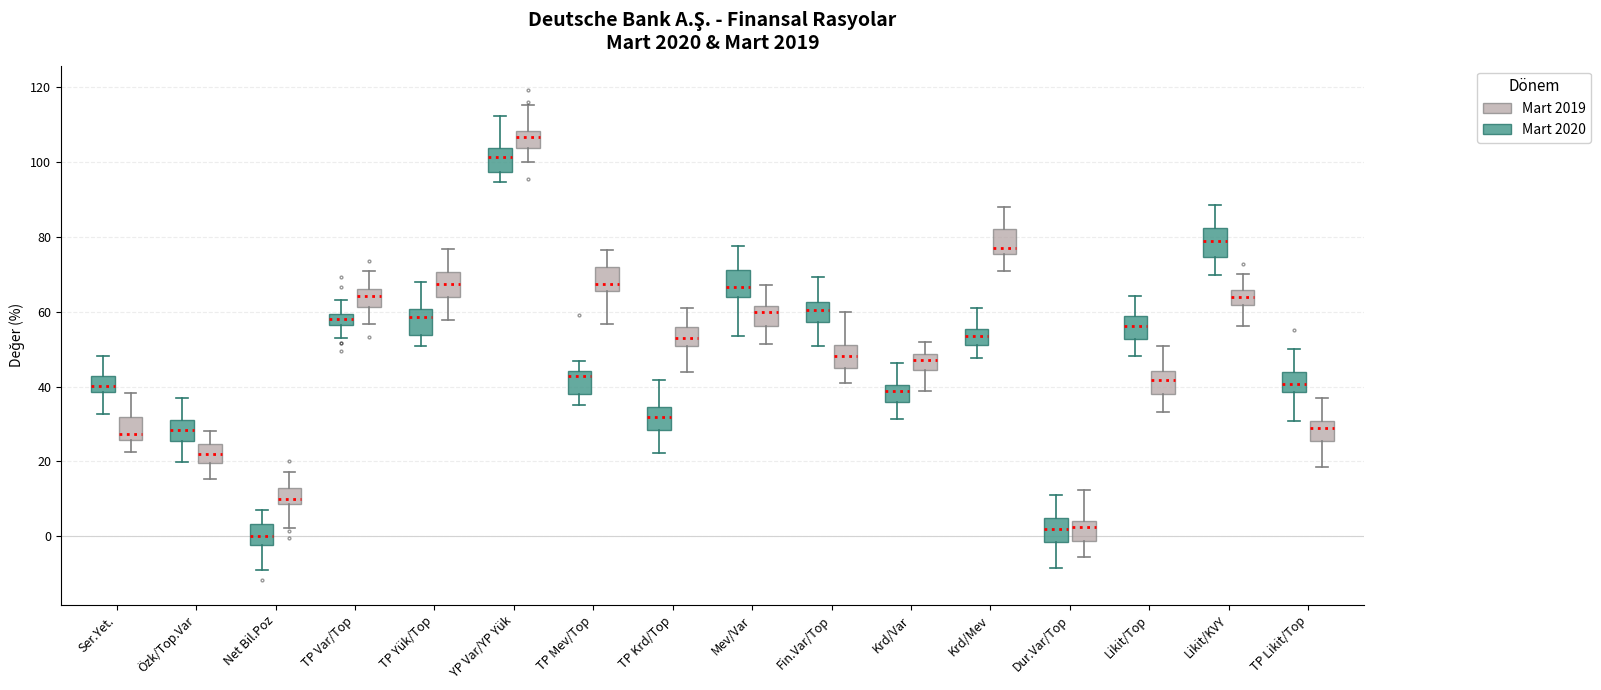

Reading left to right, transcribe this box plot: for each box, give where its median line is, the range the box spans, and where its two whiskers end, as read against the y-axis. The values are not printed on the chart, so give them approximately, as read against the axis.

Ser.Yet. (Mart 2020): median 40, box 38 to 42, whiskers 32 to 48
Ser.Yet. (Mart 2019): median 28, box 26 to 32, whiskers 22 to 38
Özk/Top.Var (Mart 2020): median 28, box 26 to 32, whiskers 20 to 36
Özk/Top.Var (Mart 2019): median 22, box 20 to 24, whiskers 16 to 28
Net Bil.Poz (Mart 2020): median 0, box -2 to 4, whiskers -8 to 8
Net Bil.Poz (Mart 2019): median 10, box 8 to 12, whiskers 2 to 18
TP Var/Top (Mart 2020): median 58, box 56 to 60, whiskers 52 to 64
TP Var/Top (Mart 2019): median 64, box 62 to 66, whiskers 56 to 70
TP Yük/Top (Mart 2020): median 58, box 54 to 60, whiskers 50 to 68
TP Yük/Top (Mart 2019): median 68, box 64 to 70, whiskers 58 to 76
YP Var/YP Yük (Mart 2020): median 102, box 98 to 104, whiskers 94 to 112
YP Var/YP Yük (Mart 2019): median 106, box 104 to 108, whiskers 100 to 116
TP Mev/Top (Mart 2020): median 42, box 38 to 44, whiskers 36 to 46
TP Mev/Top (Mart 2019): median 68, box 66 to 72, whiskers 56 to 76
TP Krd/Top (Mart 2020): median 32, box 28 to 34, whiskers 22 to 42
TP Krd/Top (Mart 2019): median 52, box 50 to 56, whiskers 44 to 62
Mev/Var (Mart 2020): median 66, box 64 to 72, whiskers 54 to 78
Mev/Var (Mart 2019): median 60, box 56 to 62, whiskers 52 to 68
Fin.Var/Top (Mart 2020): median 60, box 58 to 62, whiskers 50 to 70
Fin.Var/Top (Mart 2019): median 48, box 44 to 52, whiskers 40 to 60
Krd/Var (Mart 2020): median 38, box 36 to 40, whiskers 32 to 46
Krd/Var (Mart 2019): median 48 (inside the box), box 44 to 48, whiskers 38 to 52
Krd/Mev (Mart 2020): median 54, box 52 to 56, whiskers 48 to 60
Krd/Mev (Mart 2019): median 78, box 76 to 82, whiskers 70 to 88
Dur.Var/Top (Mart 2020): median 2, box -2 to 4, whiskers -8 to 10
Dur.Var/Top (Mart 2019): median 2, box -2 to 4, whiskers -6 to 12
Likit/Top (Mart 2020): median 56, box 52 to 58, whiskers 48 to 64
Likit/Top (Mart 2019): median 42, box 38 to 44, whiskers 34 to 50
Likit/KVY (Mart 2020): median 80, box 74 to 82, whiskers 70 to 88
Likit/KVY (Mart 2019): median 64, box 62 to 66, whiskers 56 to 70
TP Likit/Top (Mart 2020): median 40, box 38 to 44, whiskers 30 to 50
TP Likit/Top (Mart 2019): median 28, box 26 to 30, whiskers 18 to 36